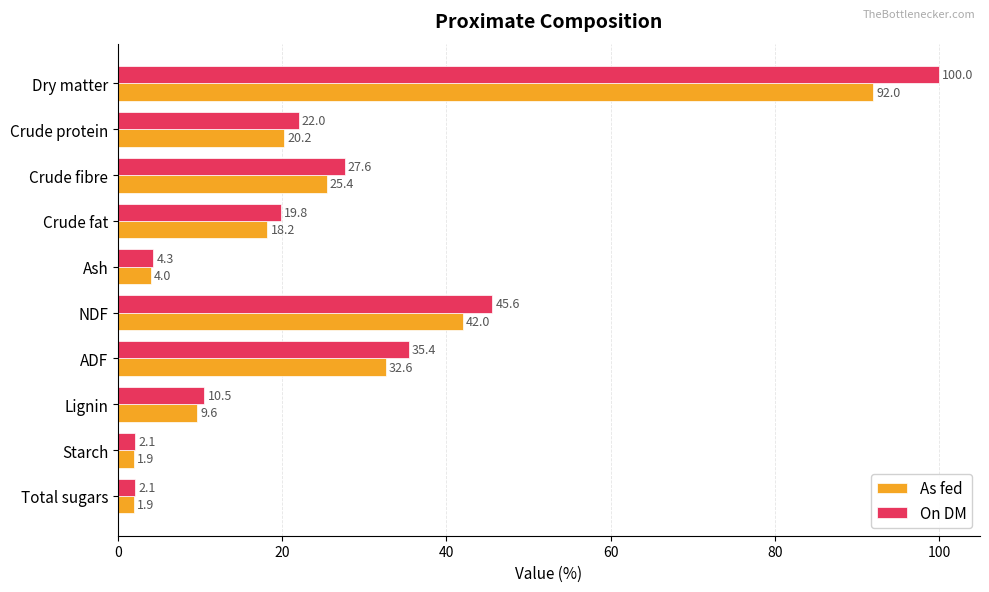

Rank the series by their maximum value, from highest to lowest.

On DM, As fed